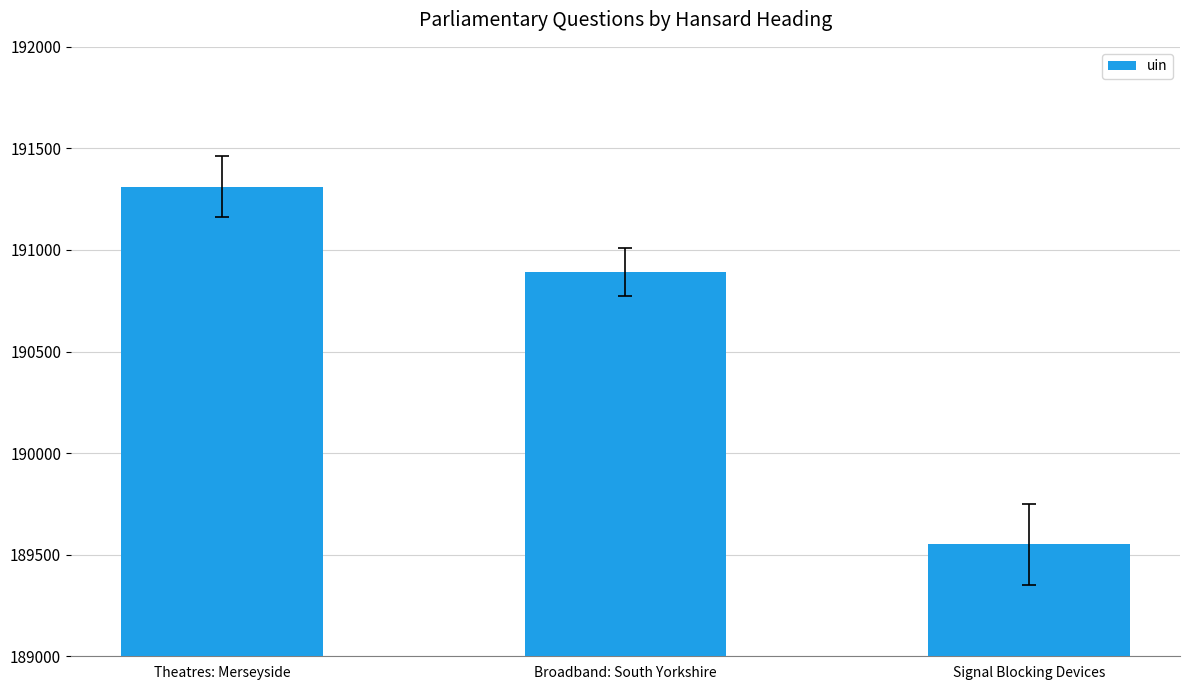

Rank the categories by value from highest to lowest.

Theatres: Merseyside, Broadband: South Yorkshire, Signal Blocking Devices